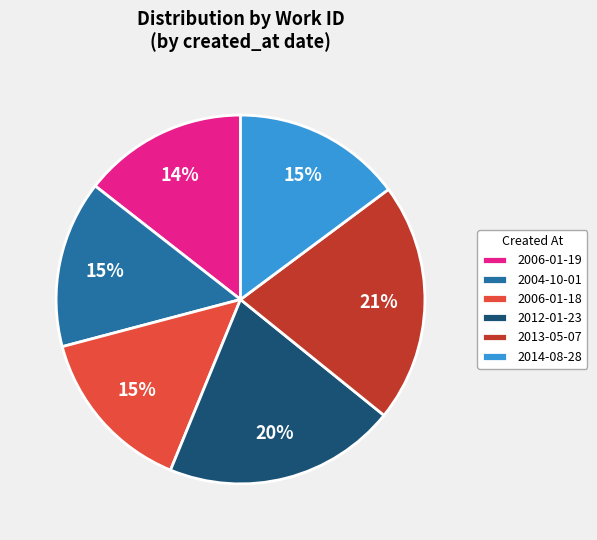

How many segments does this pie chart have?

6